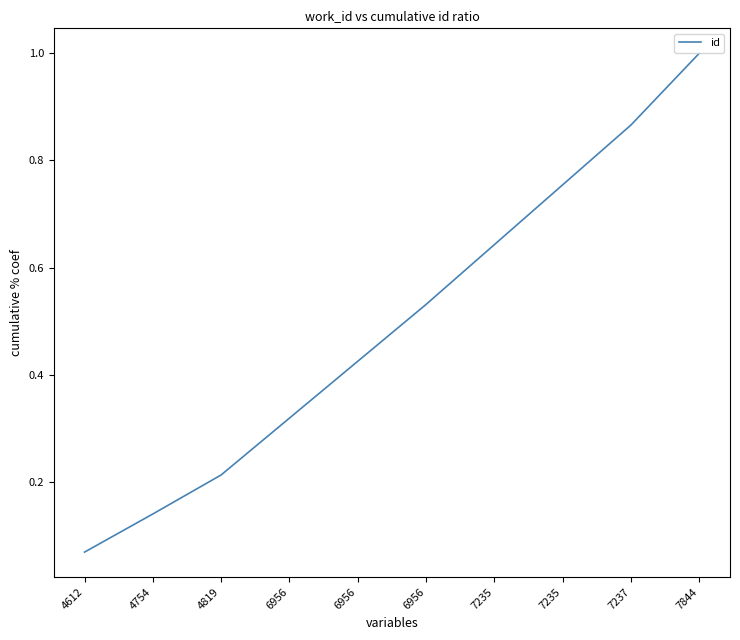

Does the chart have visible grid lines?

No